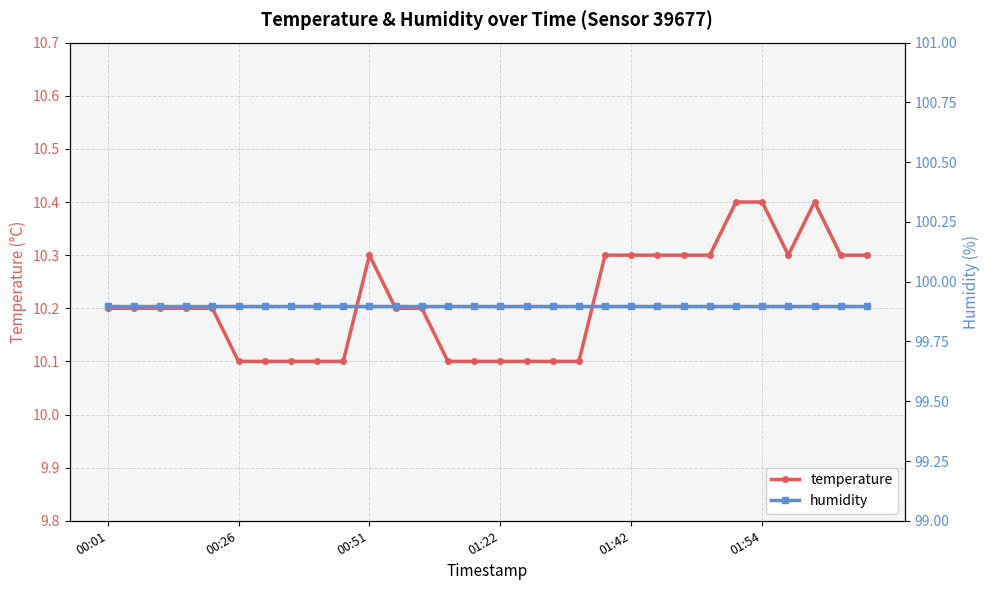

True or false: humidity has more than 2 interior local peaks.

False